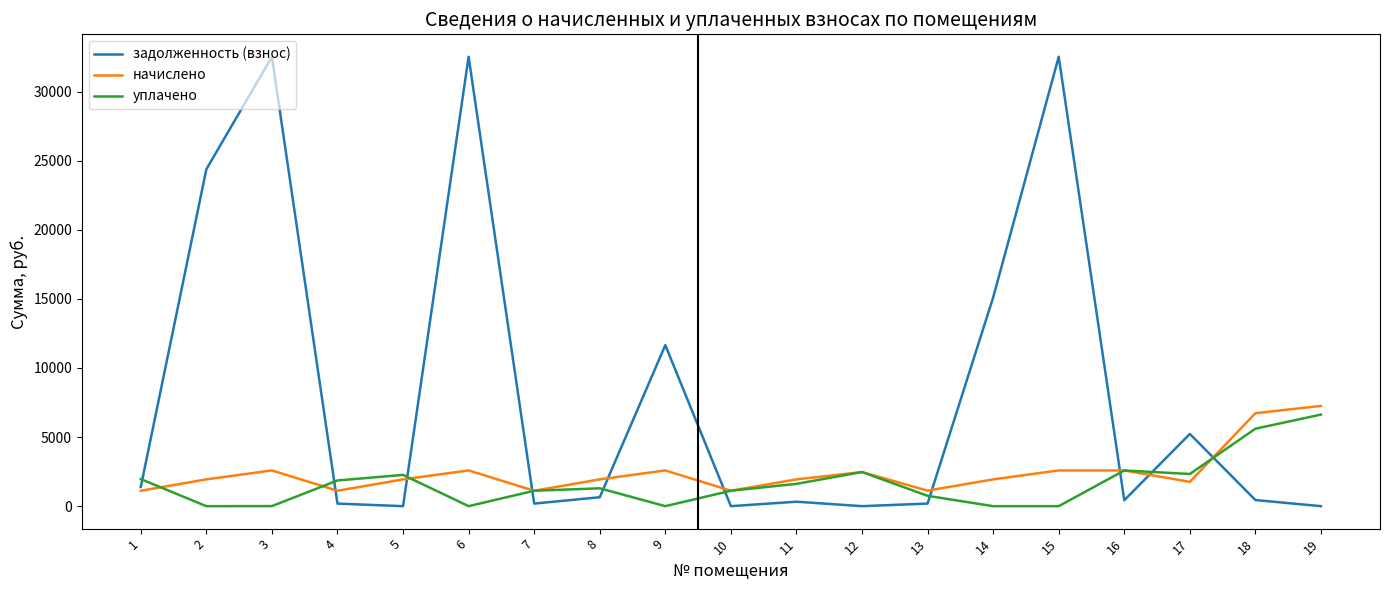

What is the highest value of the задолженность (взнос) series?

32512.2